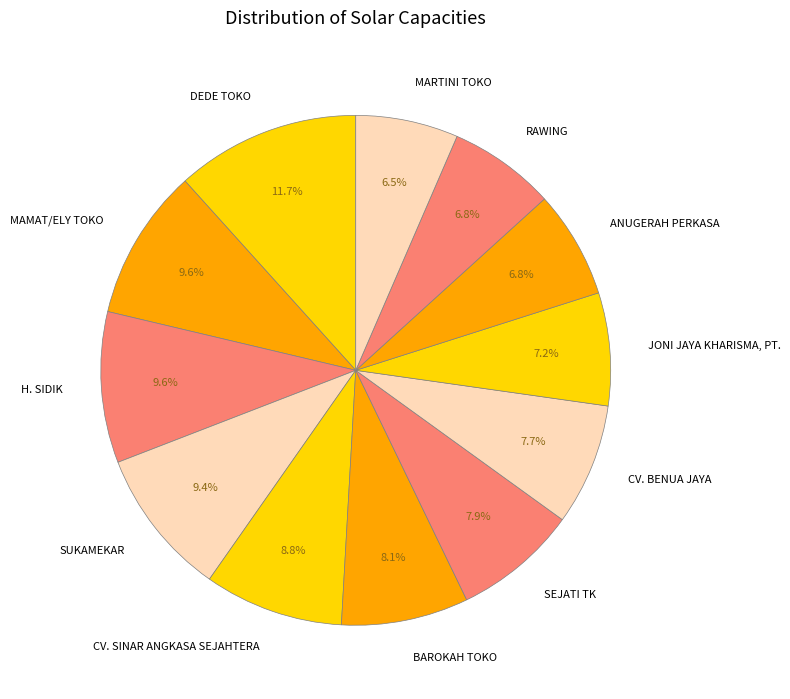

Combined, do MARTINI TOKO and BAROKAH TOKO account for over 50%?

No